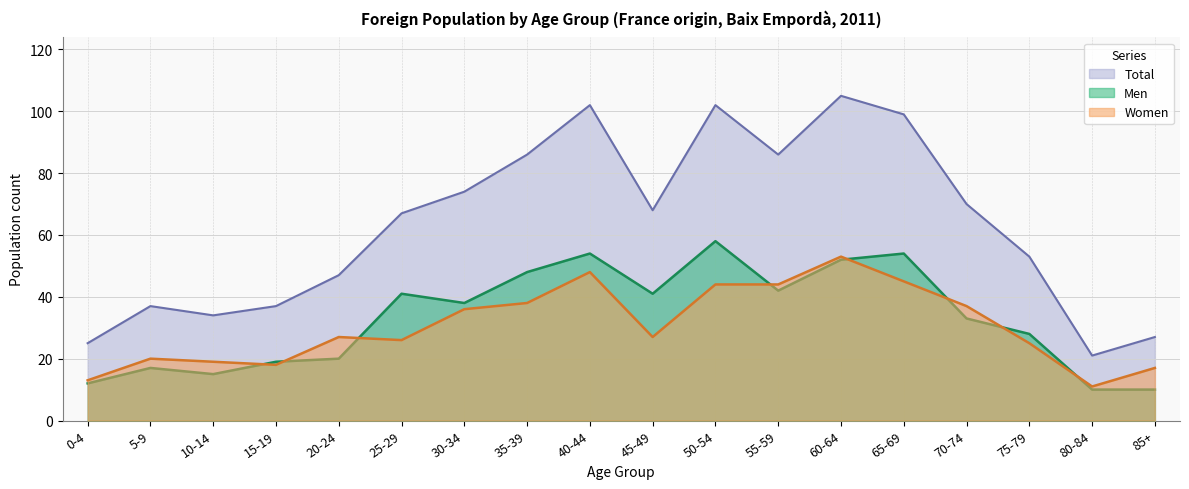

In Total, how many points are higher than both neighbors (excluding endpoints)?

4